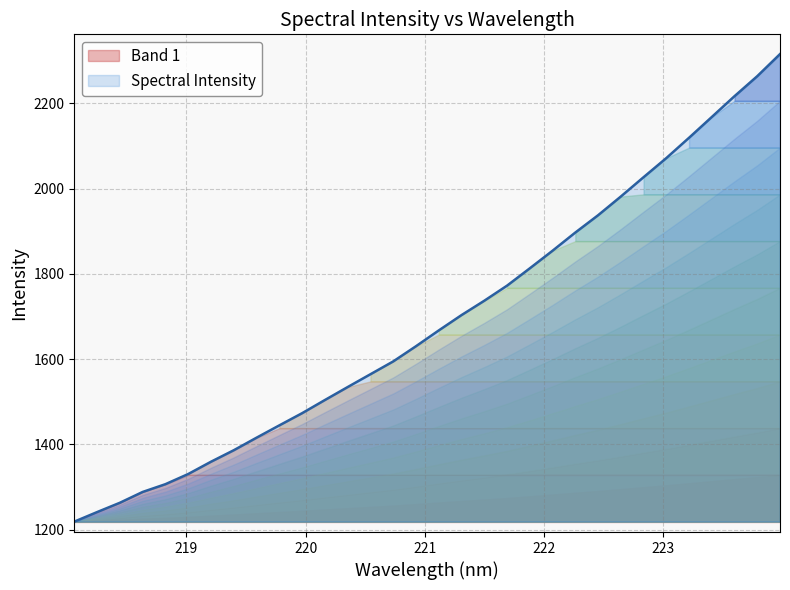

Does the chart display data point markers on the line(s)?

No